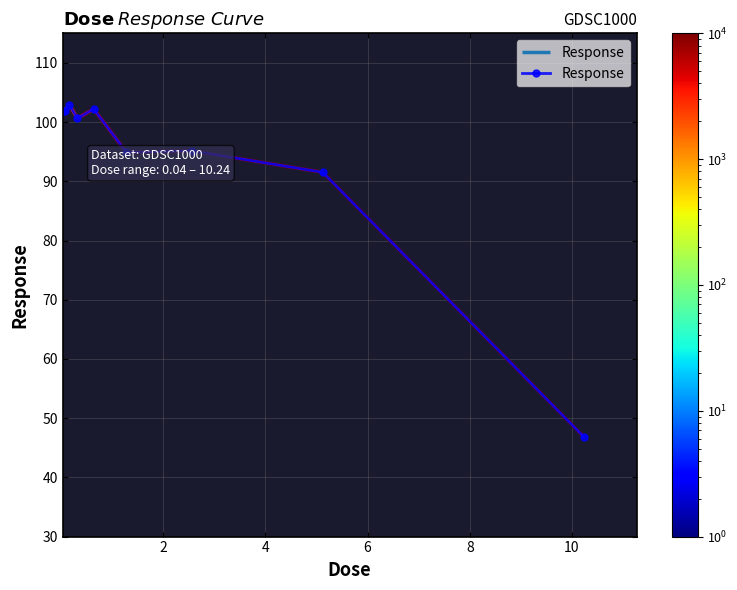

The value at 4 is 165.7. True or false?

False